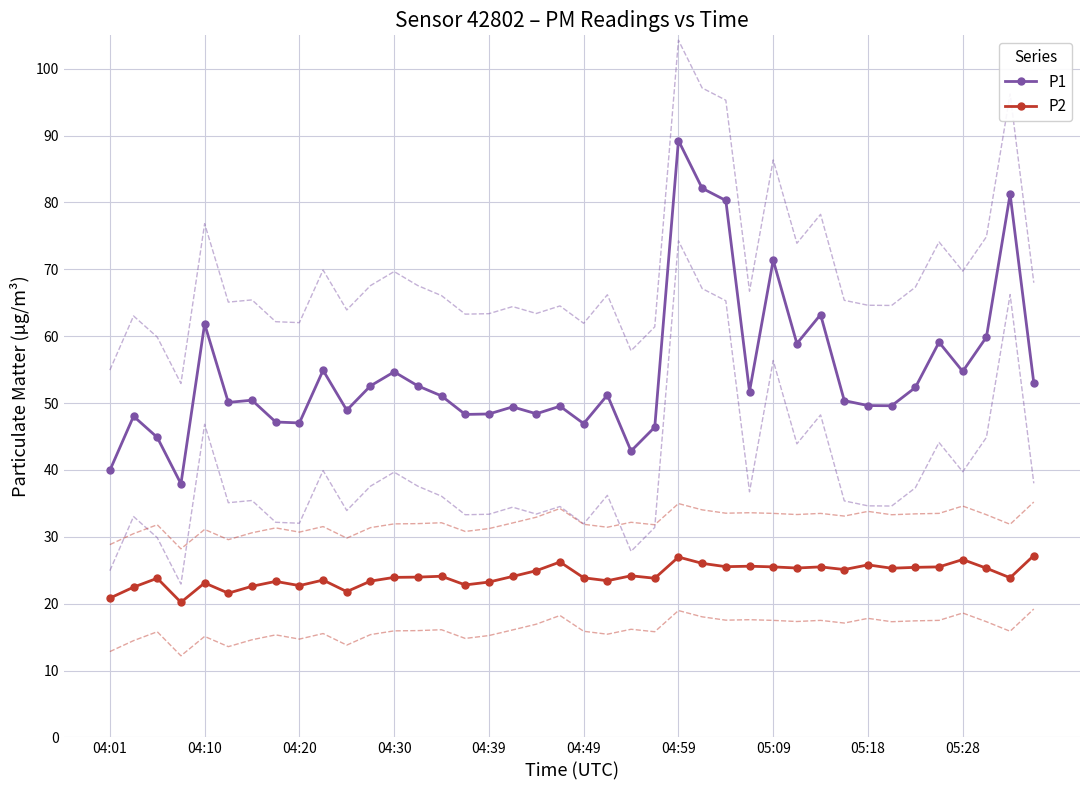

What is the minimum value for P1?

37.9